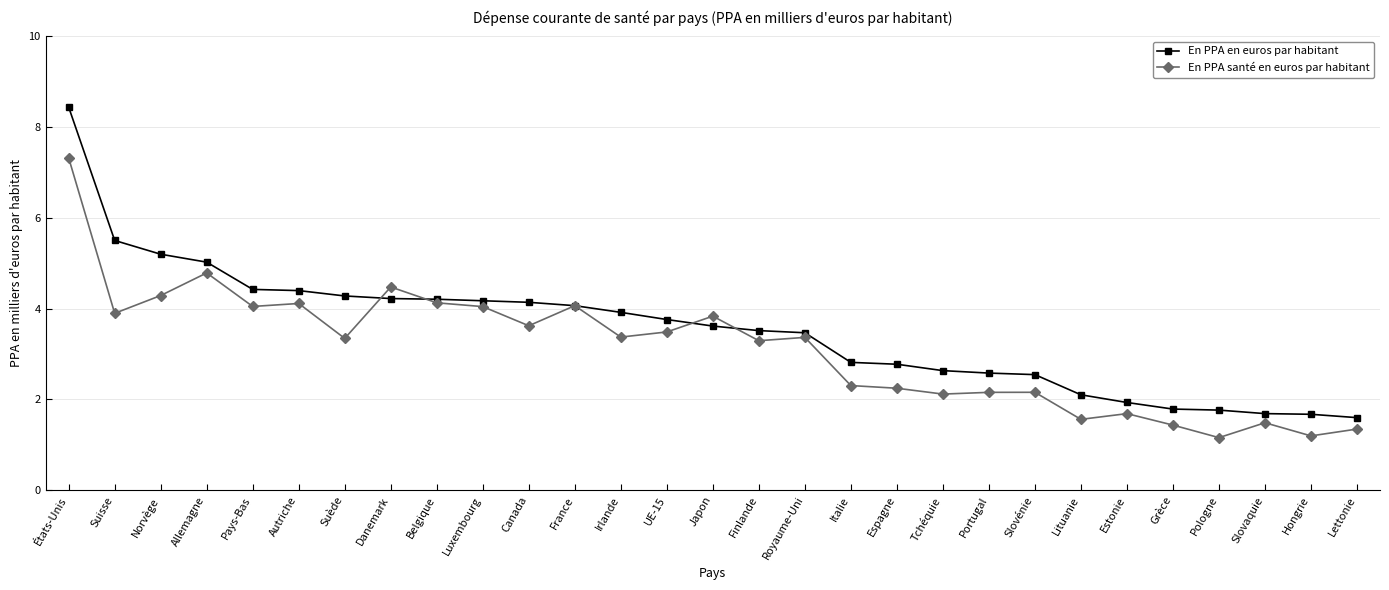

Is the value of En PPA santé en euros par habitant at Autriche greater than the value of En PPA en euros par habitant at Portugal?

Yes